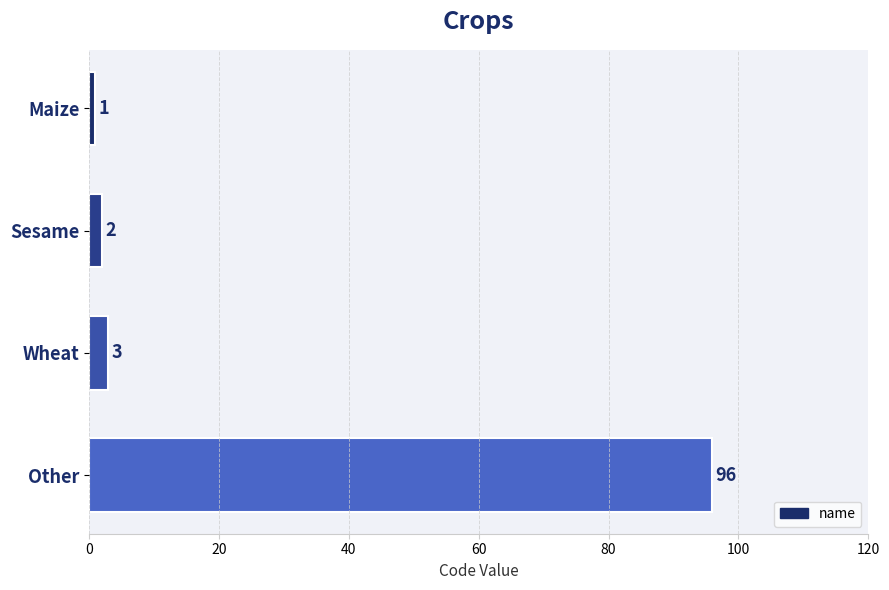

Reading top to bottom, what are all the values shown in this chart?

Maize=1	Sesame=2	Wheat=3	Other=96